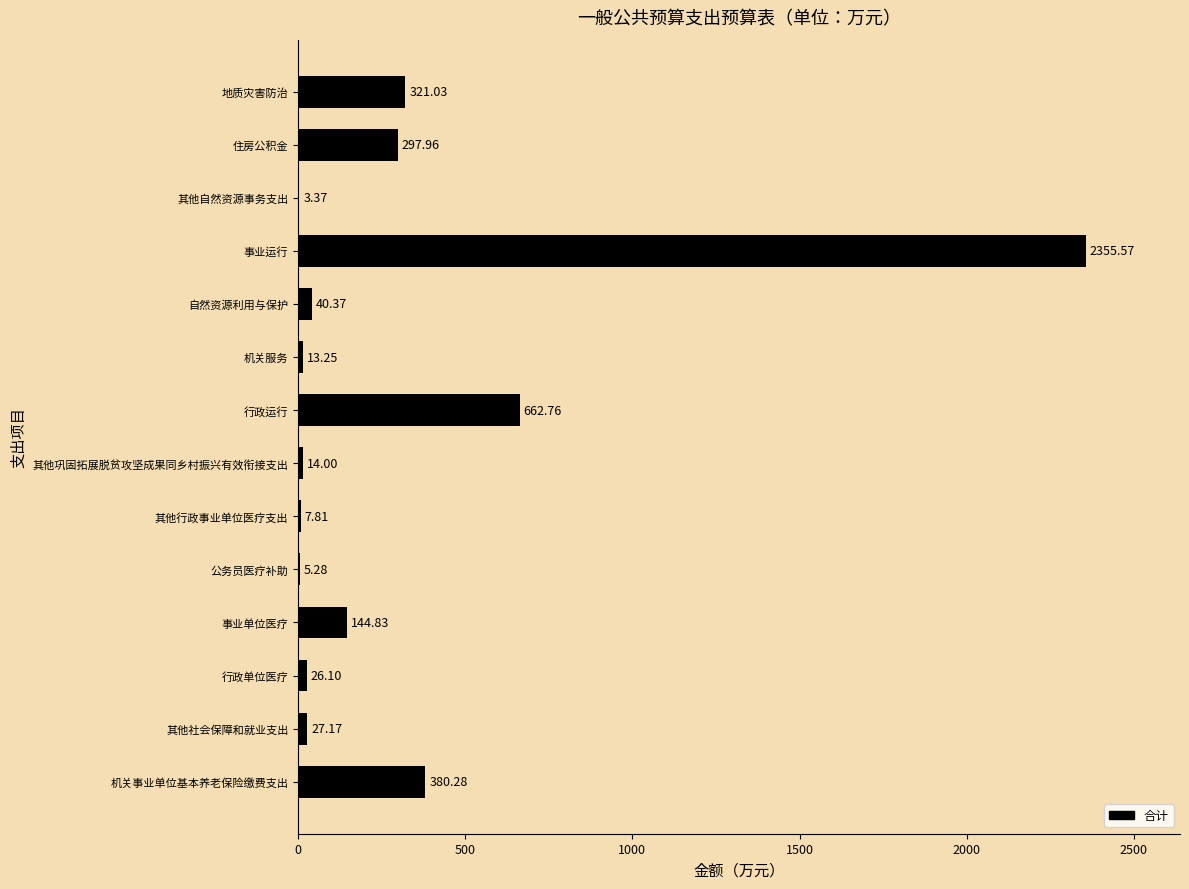

How many values exceed 40?

7